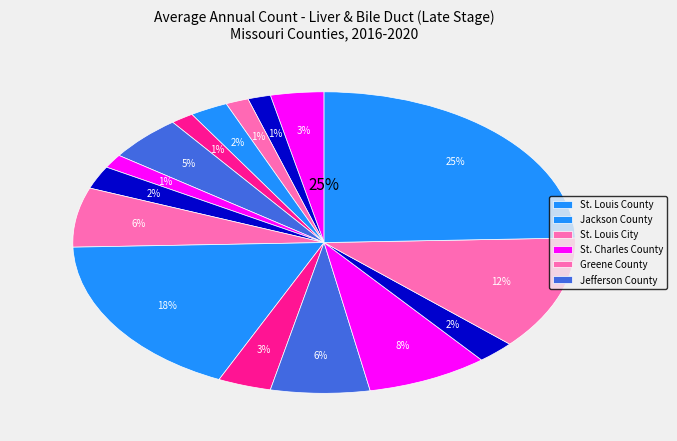

To the nearest percent, what is the average slice percentage?

6%